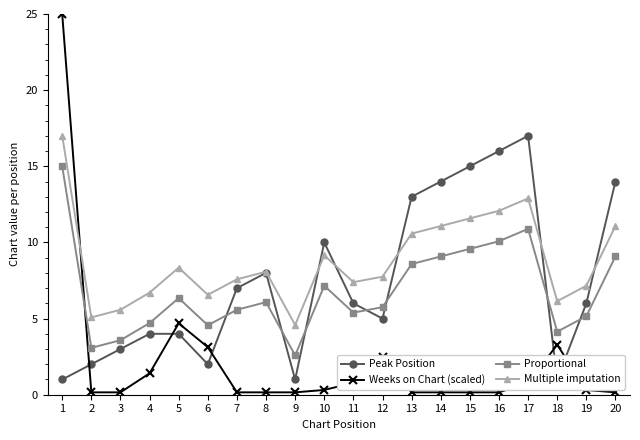

True or false: Multiple imputation has a value of 12.3 at 8.

False